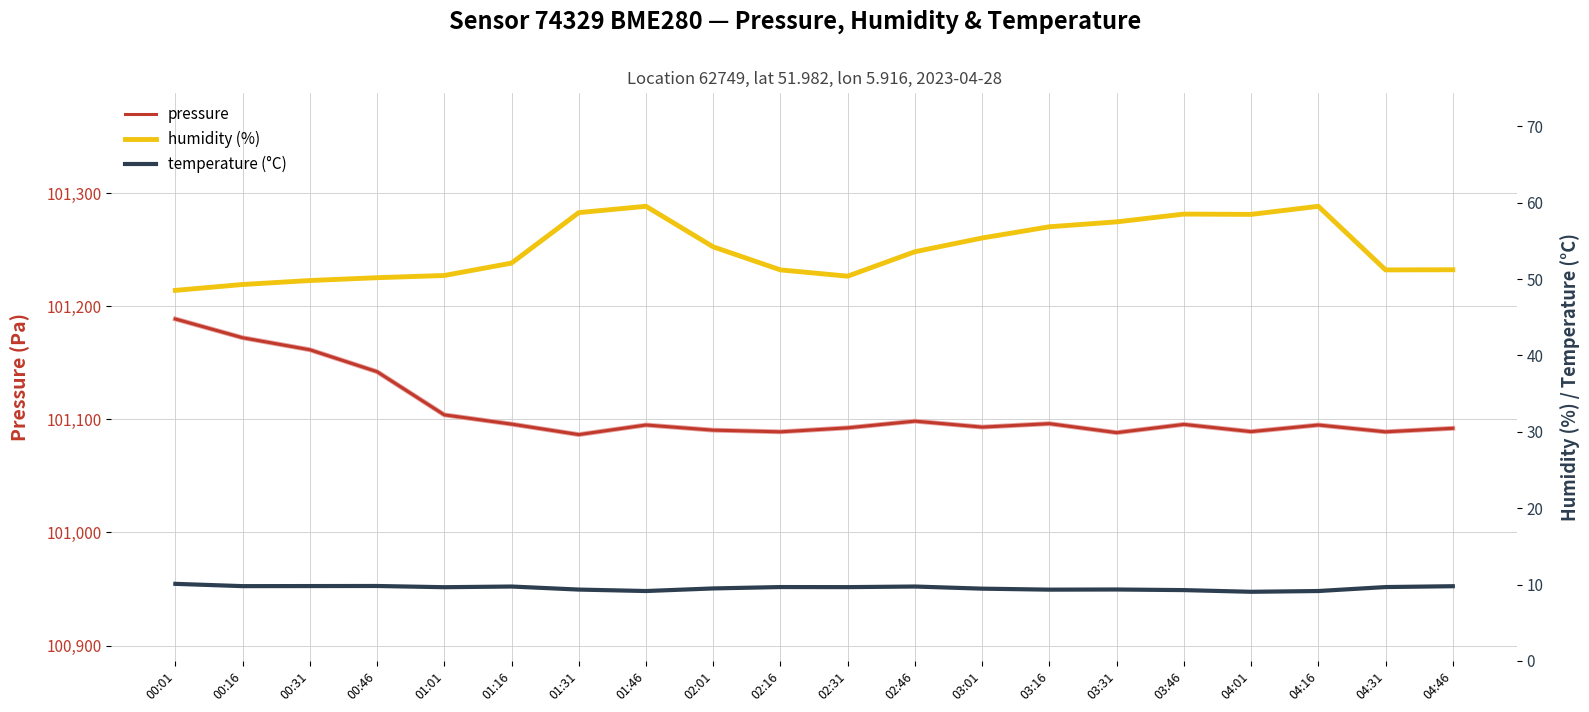

What is the greatest value displayed?

101188.7